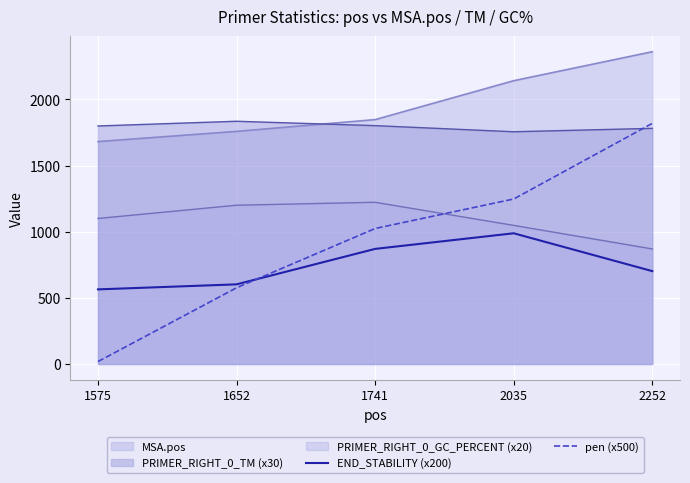

What is the total value across all series at 1652?

5970.8